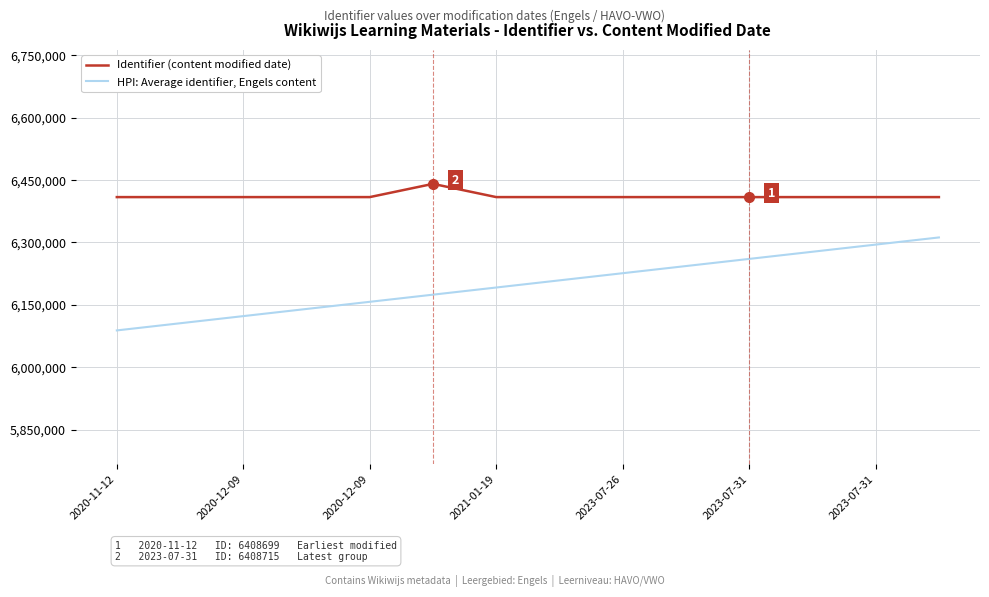

True or false: HPI: Average identifier, Engels content and Identifier (content modified date) cross at least once.

False